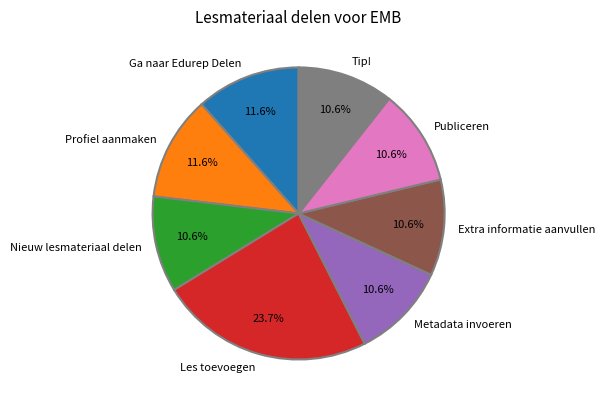

What is the largest slice in the pie chart?

Les toevoegen